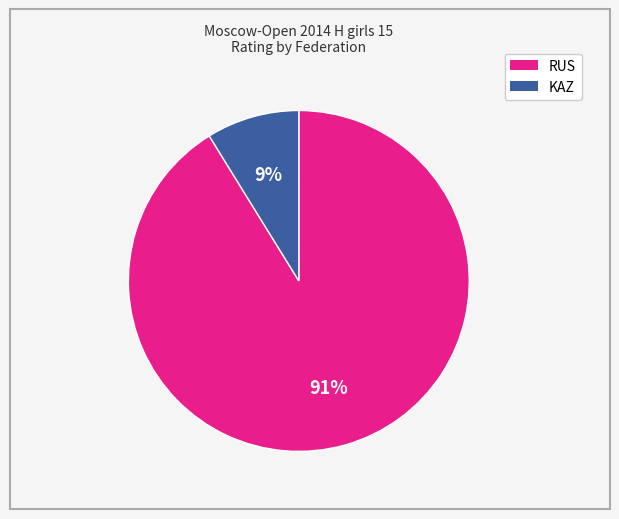

To the nearest percent, what is the difference between the largest and smallest slice percentages?

82%